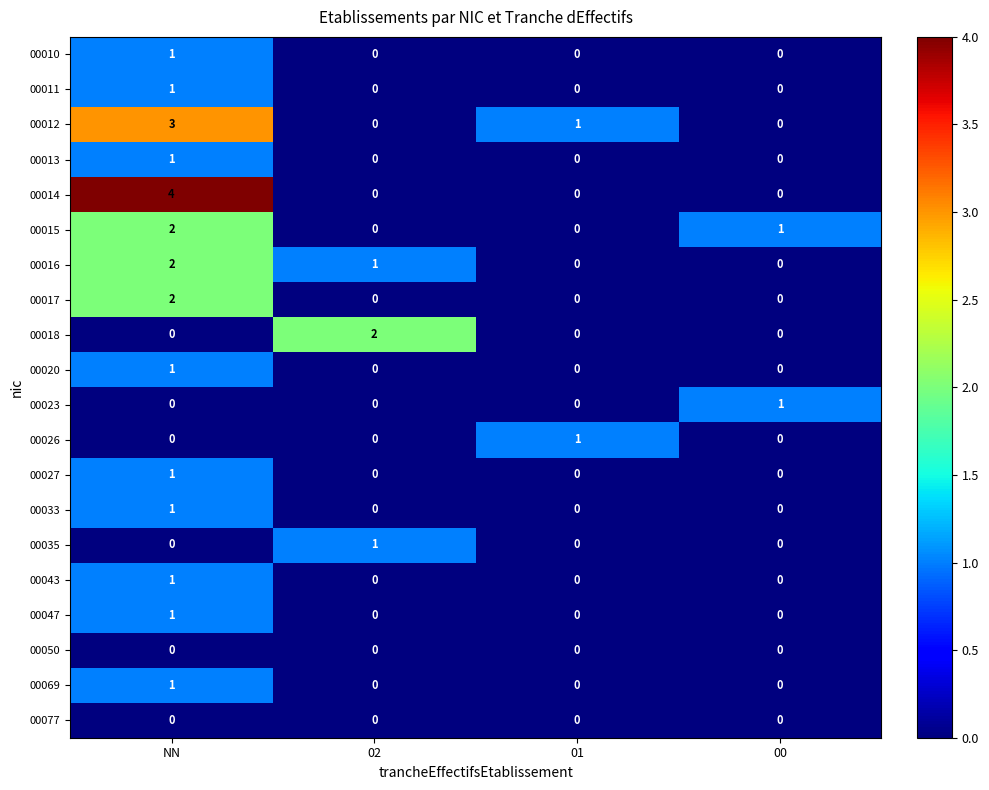

Which series has the largest range (max minus min)?

00014